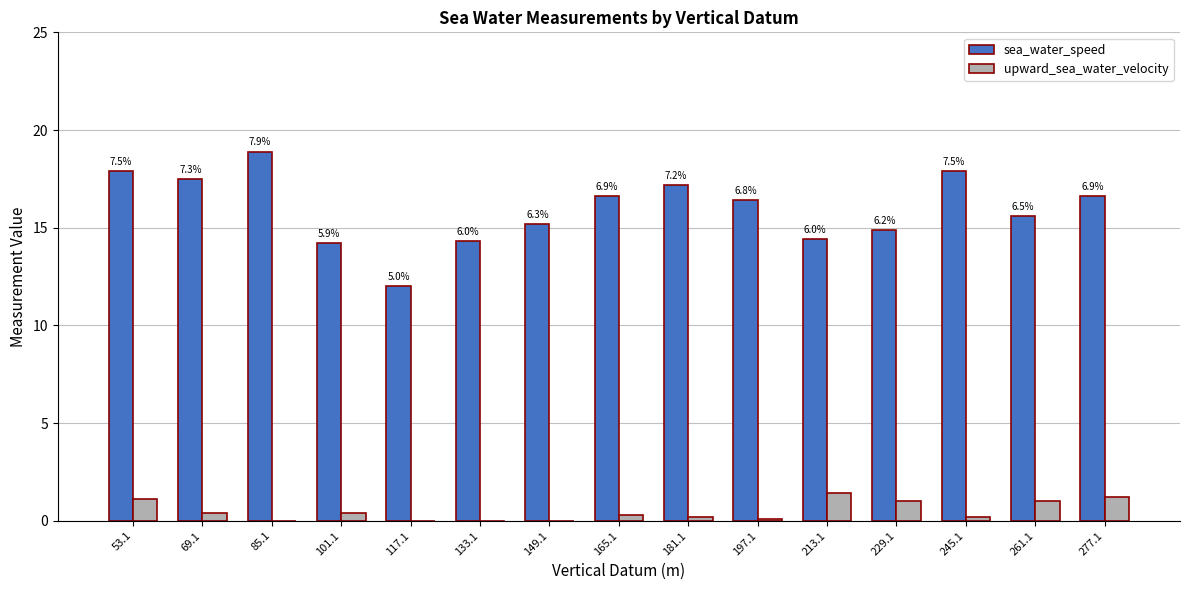

What is the spread (max minus min) of values at 229.1?

13.9